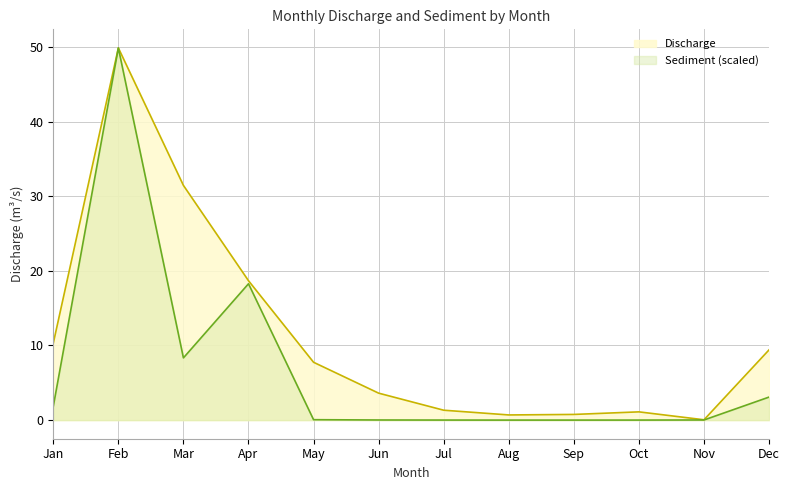

Where is Sediment nearest to the value 24?

Apr